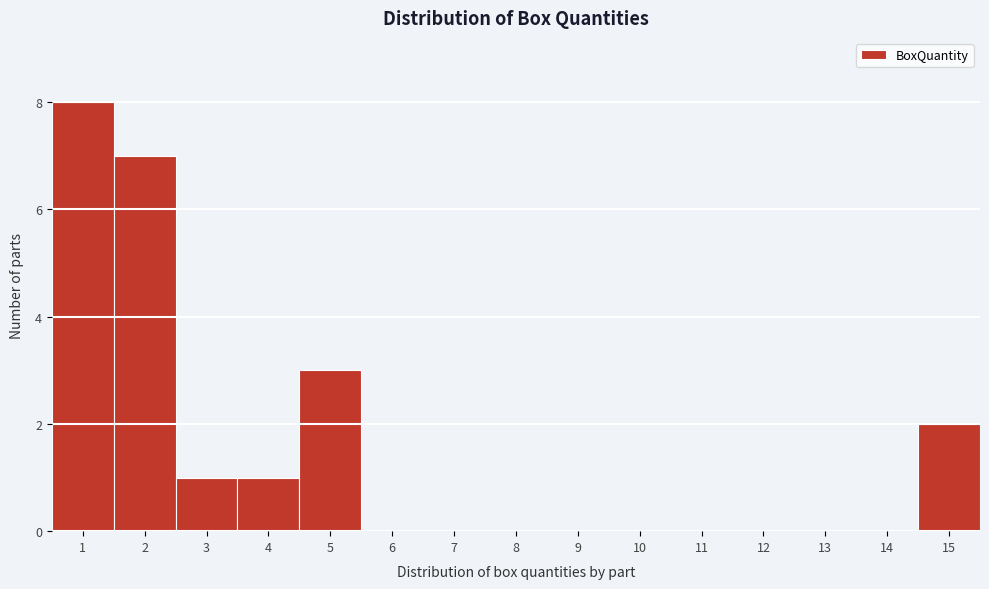

Which range on the x-axis has the tallest bar?

0.5 to 1.5